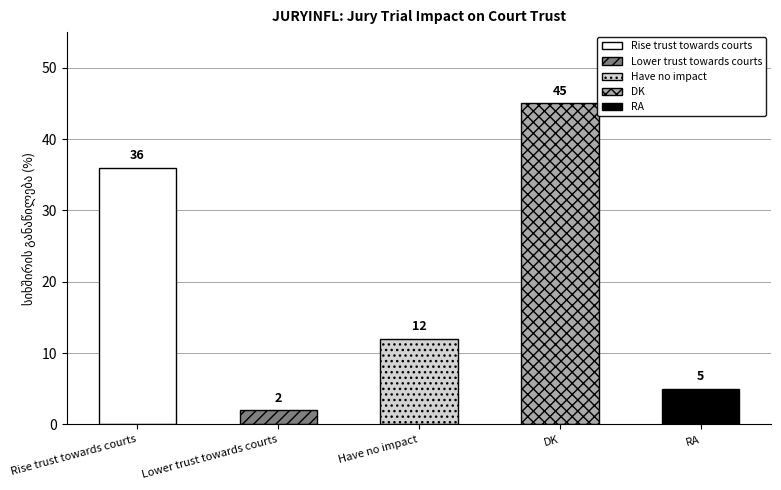

Rank the categories by value from lowest to highest.

Lower trust towards courts, RA, Have no impact, Rise trust towards courts, DK